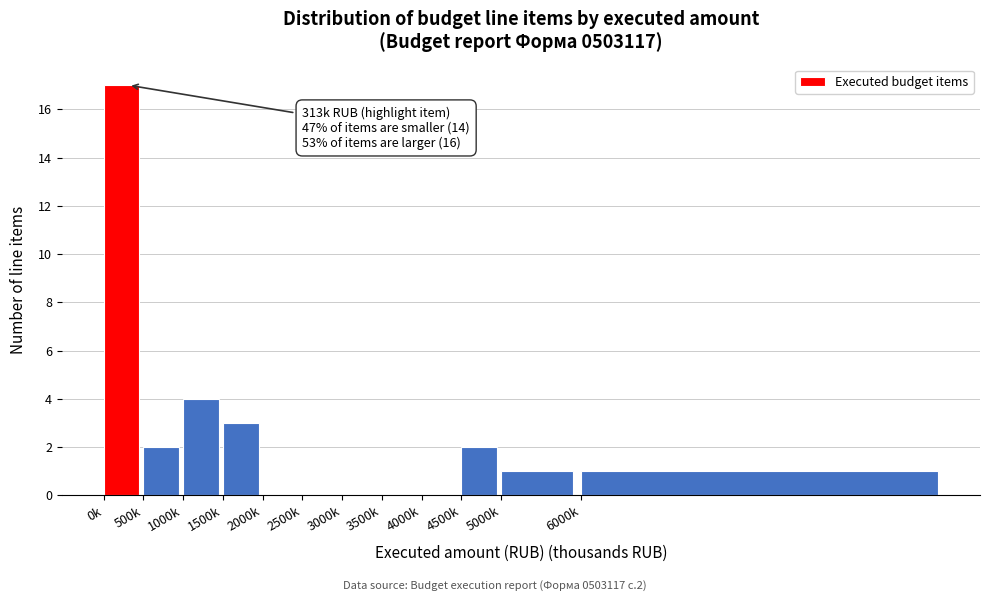

Reading left to right, what are all the values shown in this chart?

0k=17	500k=2	1000k=4	1500k=3	2000k=0	2500k=0	3000k=0	3500k=0	4000k=0	4500k=2	5000k=1	6000k=1